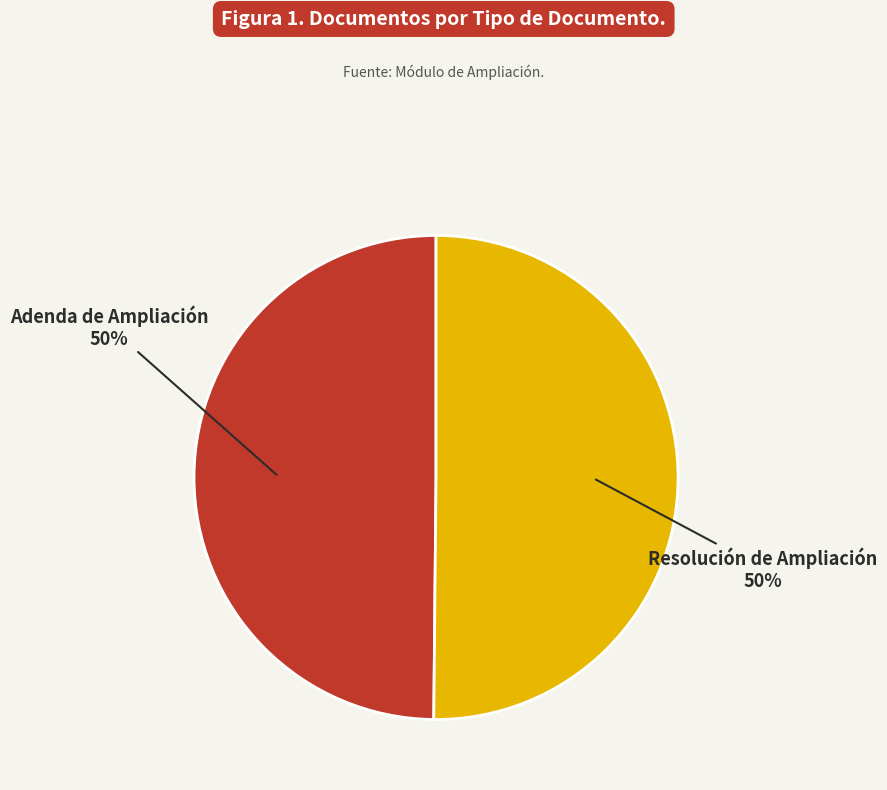

To the nearest percent, what is the average slice percentage?

50%